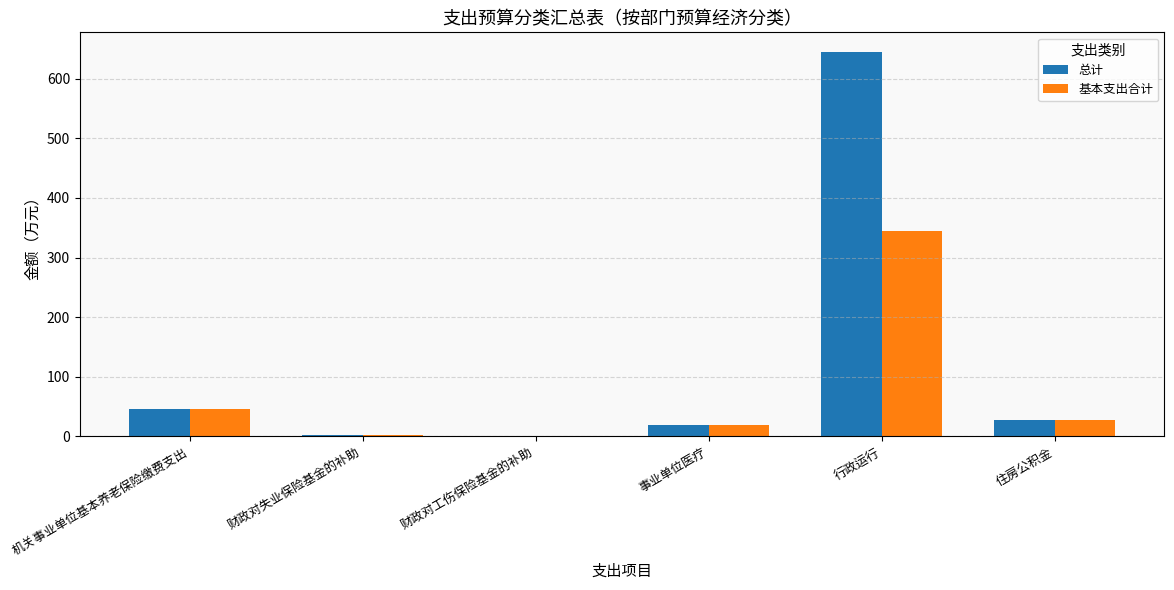

True or false: 总计 has a value of 27.5 at 住房公积金.

True